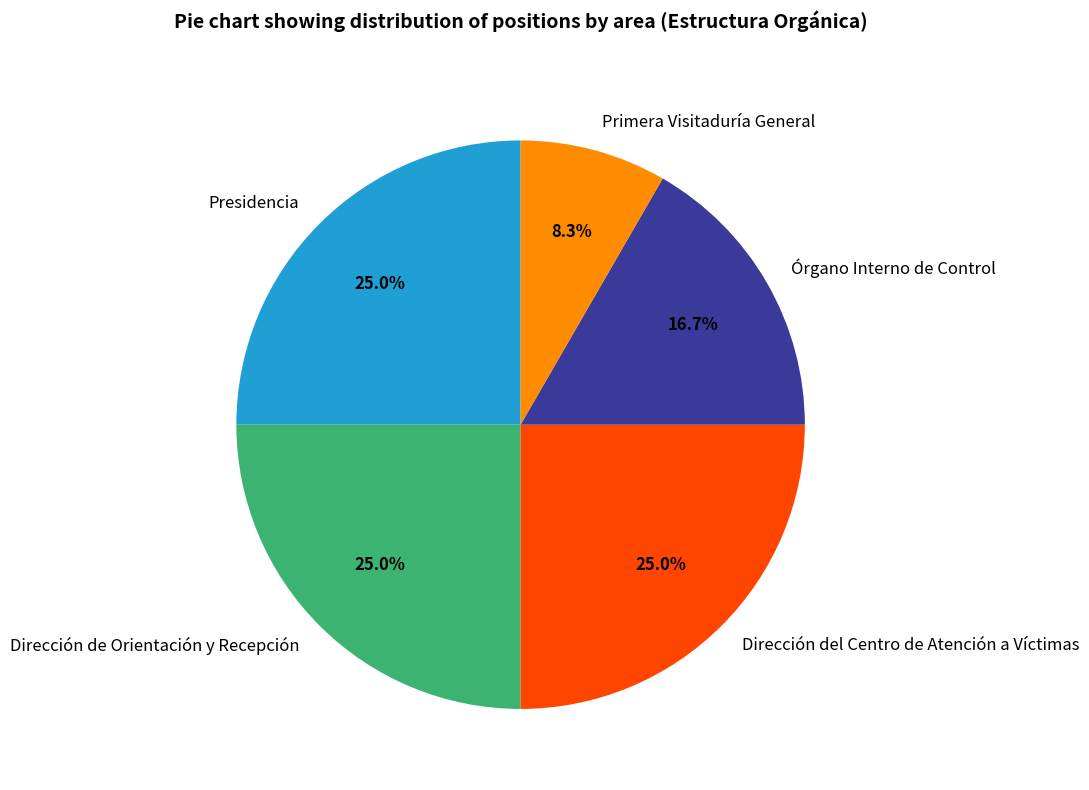

Approximately how many times larger is the value at Dirección del Centro de Atención a Víctimas compared to Primera Visitaduría General?

3.0